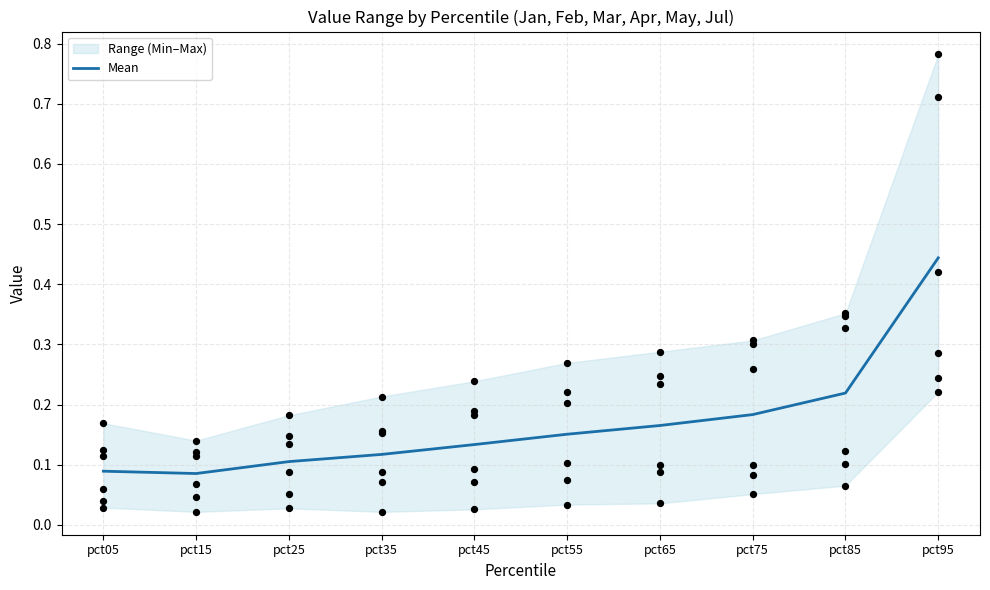

Between pct75 and pct35, which is larger?

pct75